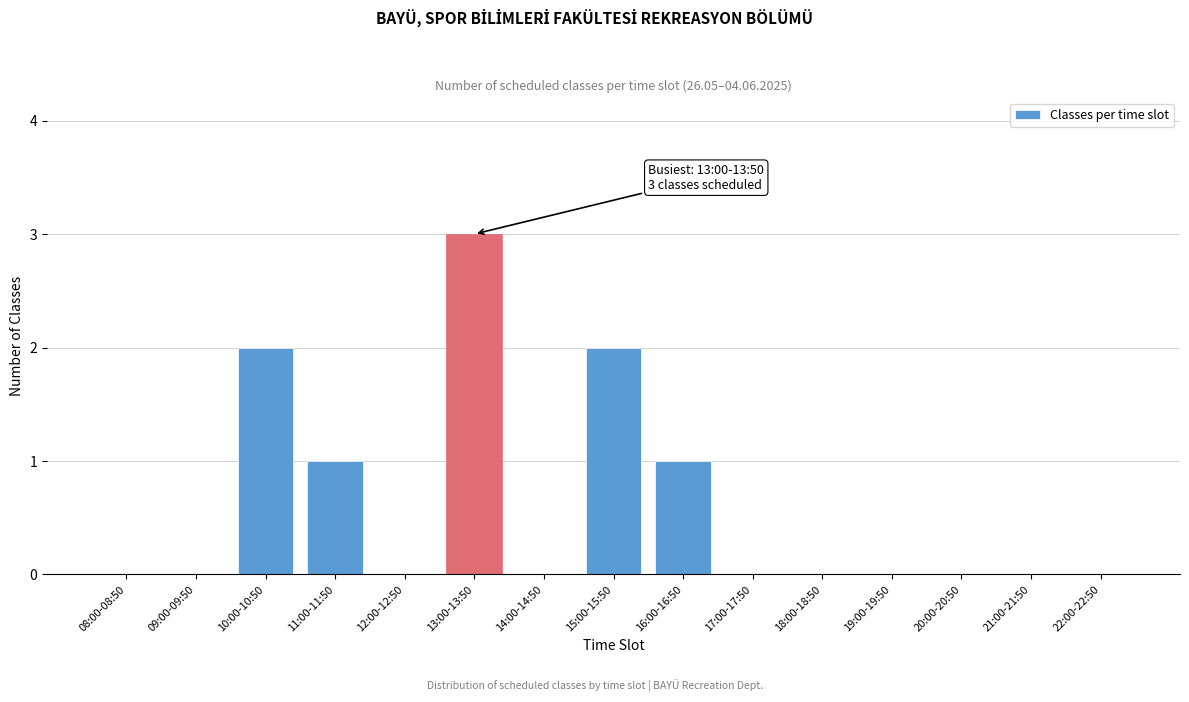

Reading left to right, list all the values displayed in this chart.

08:00-08:50=0	09:00-09:50=0	10:00-10:50=2	11:00-11:50=1	12:00-12:50=0	13:00-13:50=3	14:00-14:50=0	15:00-15:50=2	16:00-16:50=1	17:00-17:50=0	18:00-18:50=0	19:00-19:50=0	20:00-20:50=0	21:00-21:50=0	22:00-22:50=0